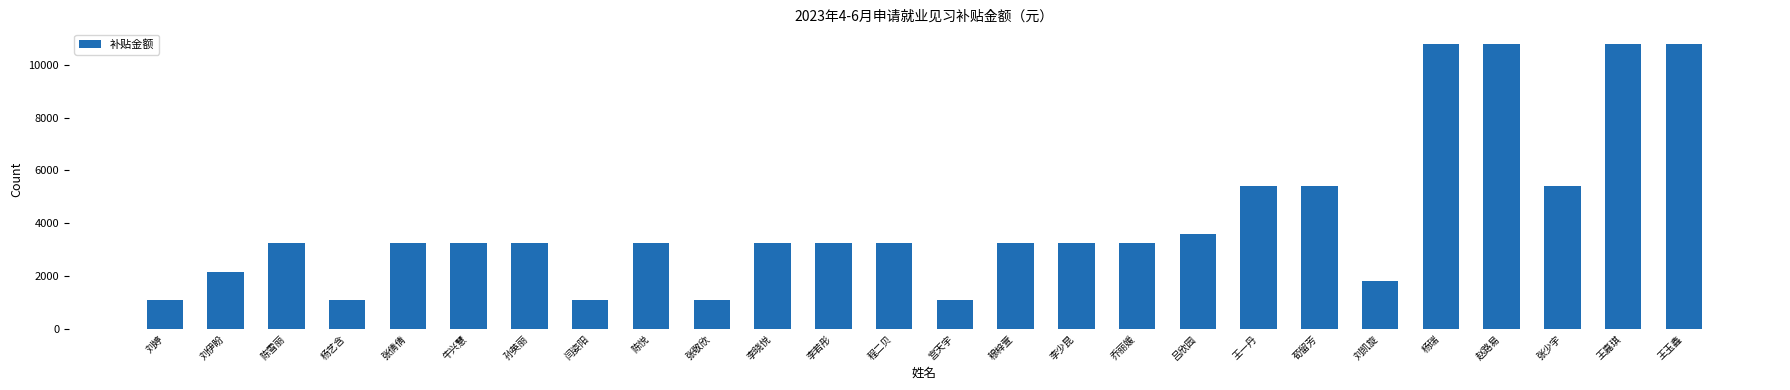

Read the value at 王嘉琪.

10800